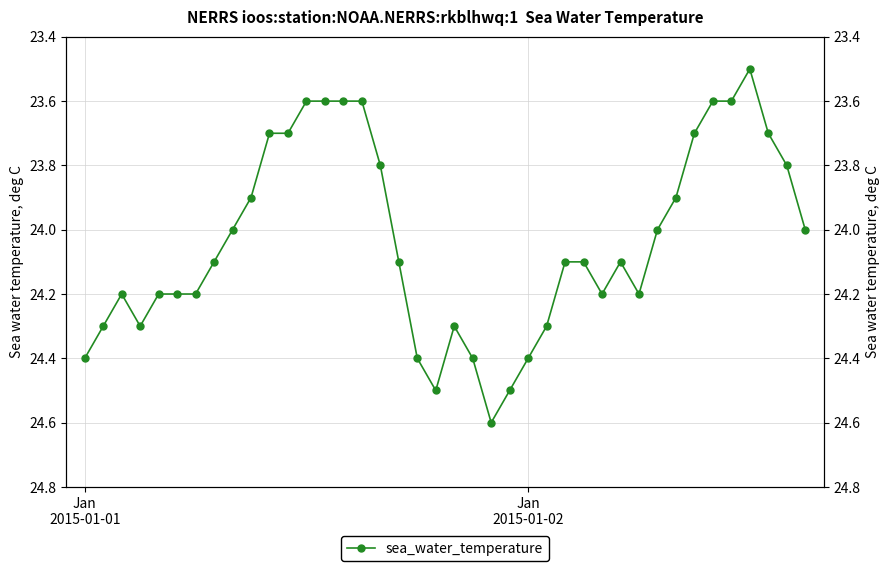

How many data points are above 24?

22